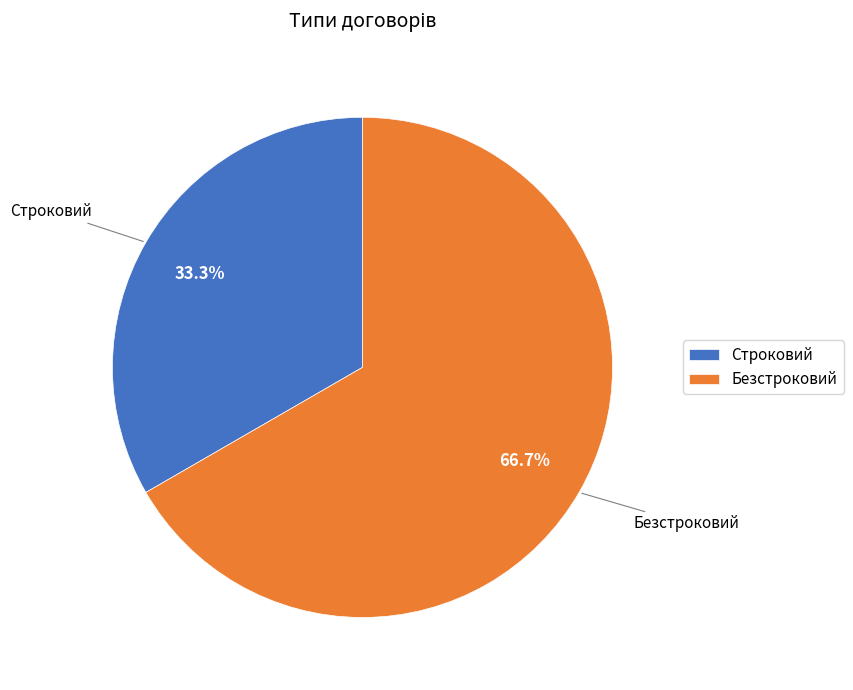

Is the sum of Строковий and Безстроковий greater than half?

Yes